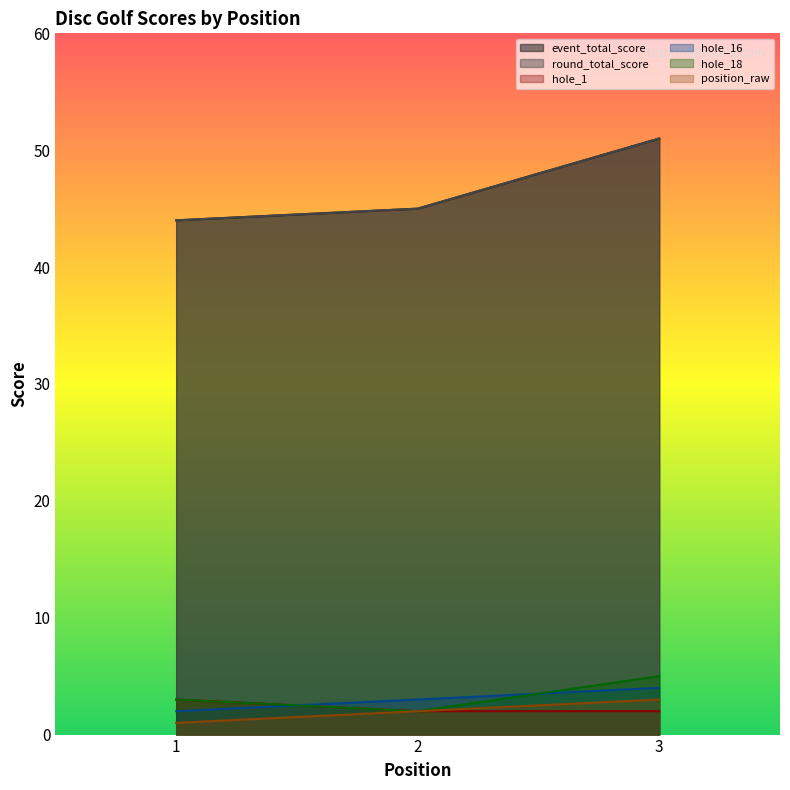

Rank the series at 3 from lowest to highest value.

hole_1, position_raw, hole_16, hole_18, event_total_score, round_total_score